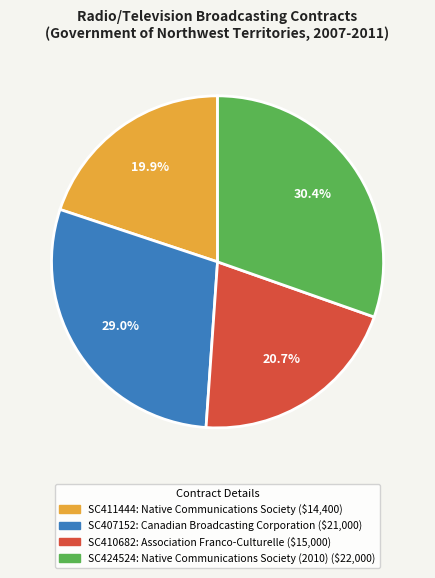

What is the smallest slice in the pie chart?

SC411444